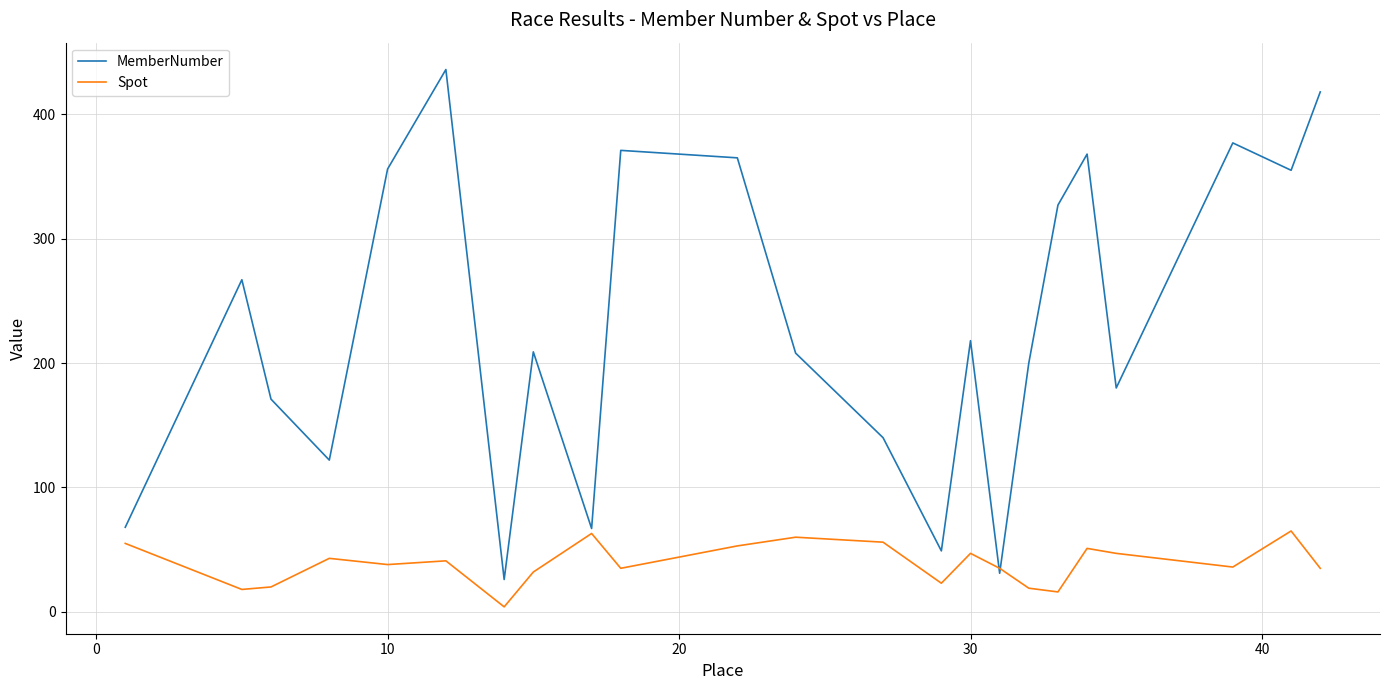

How many lines are shown in the chart?

2